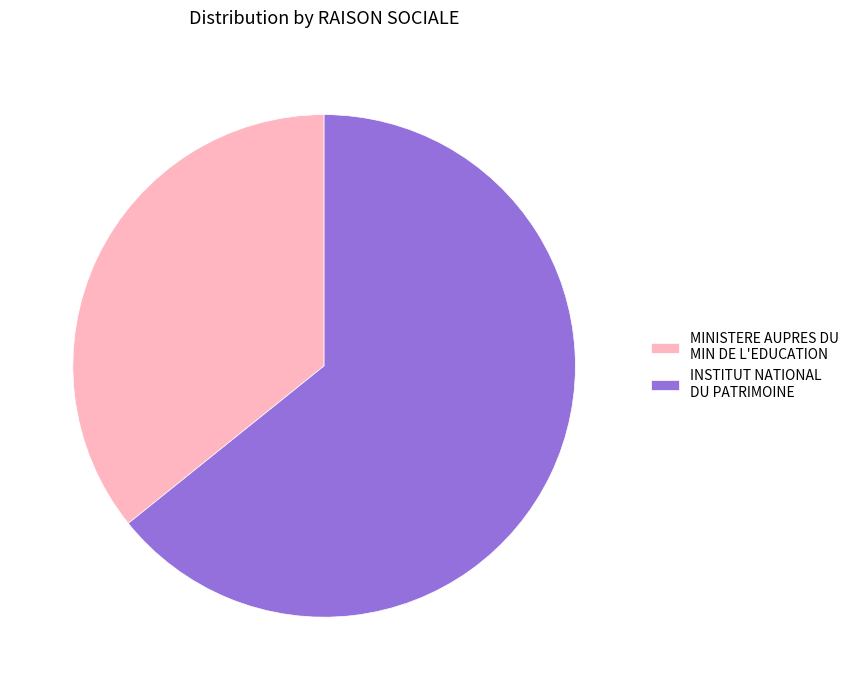

Which category has the biggest portion of the pie?

INSTITUT NATIONAL DU PATRIMOINE